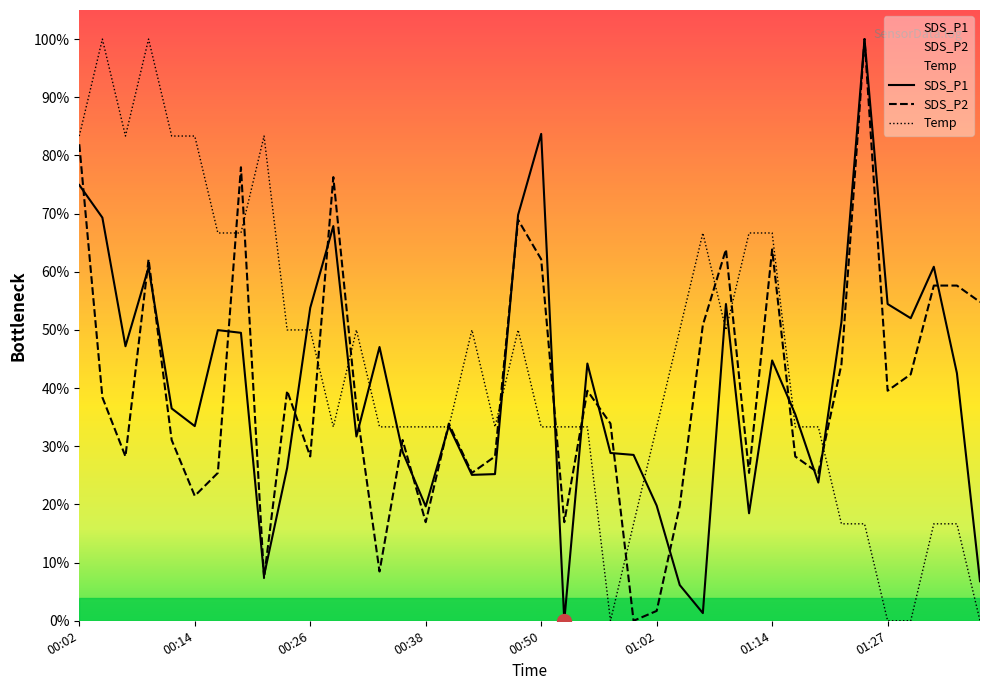

What is the total value across all series at 24?

45.2